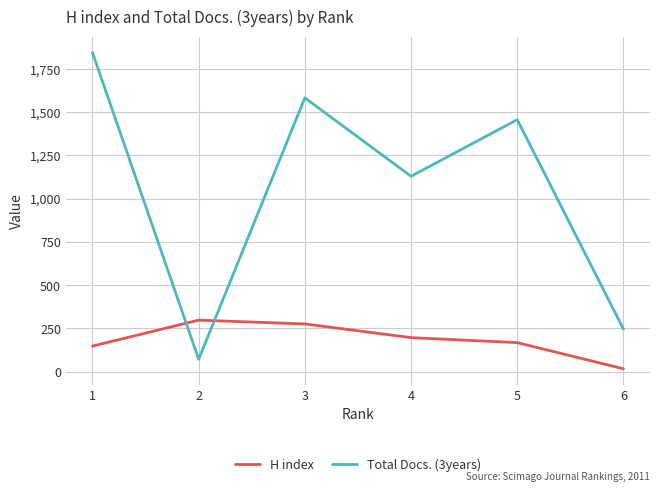

Reading left to right, what are all the values shown in this chart?

H index: 148	298	276	197	168	17
Total Docs. (3years): 1844	72	1582	1129	1456	246